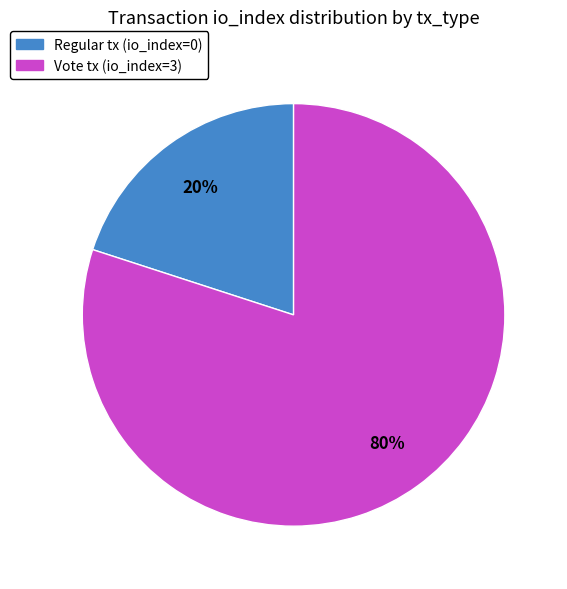

How many segments does this pie chart have?

2